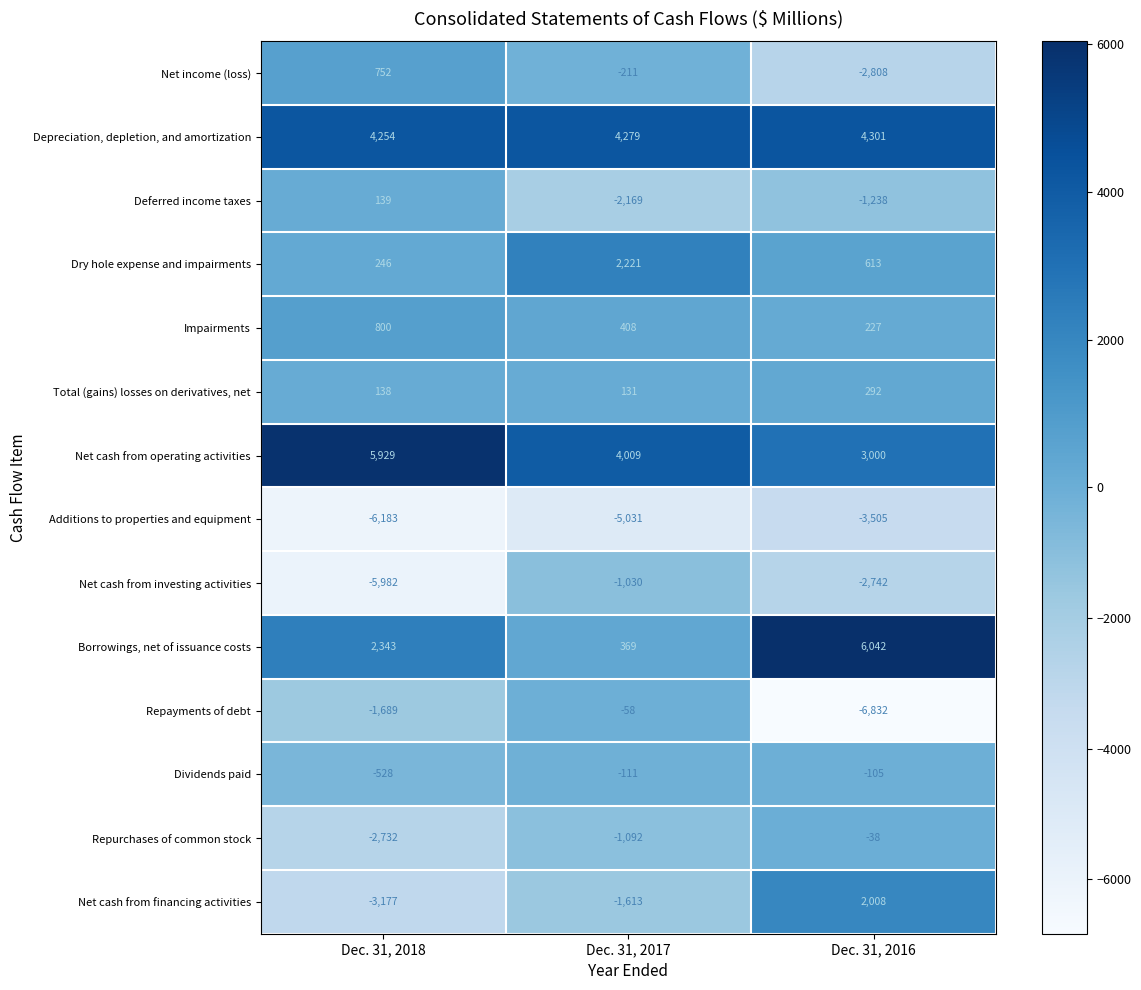

The value of Depreciation, depletion, and amortization at Dec. 31, 2016 is 4301. True or false?

True